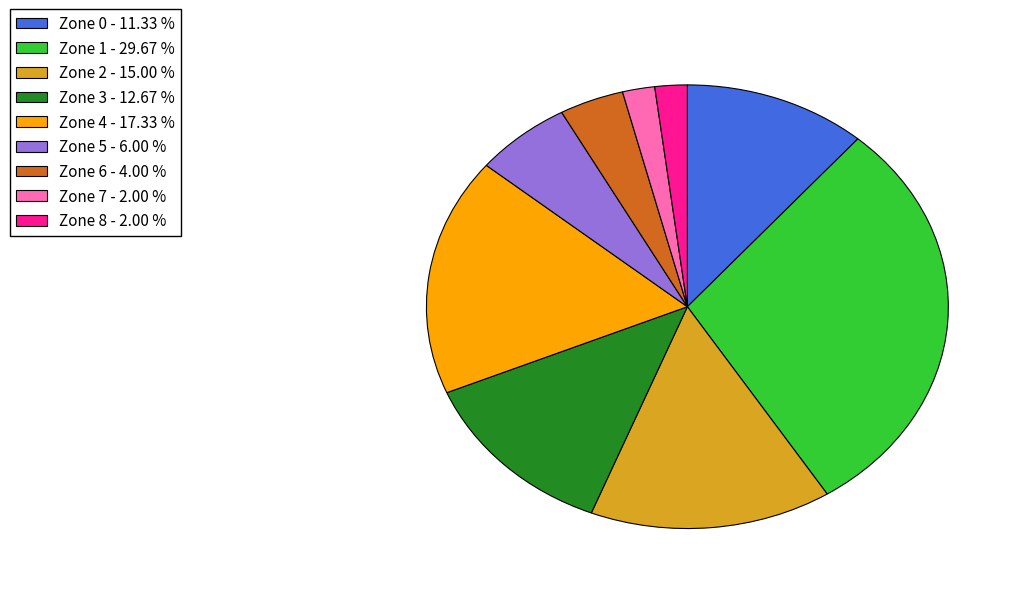

Do Zone 0 and Zone 1 together represent more than half of the pie?

No